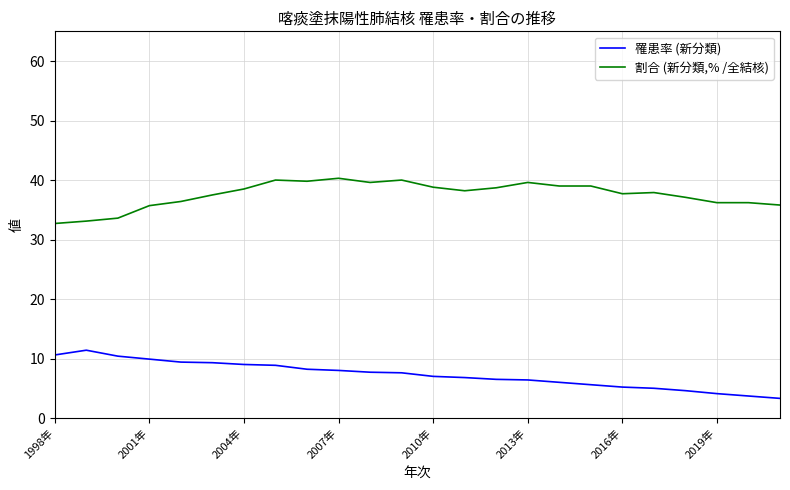

What is the difference between the maximum and minimum values in the 罹患率 (新分類) series?

8.1